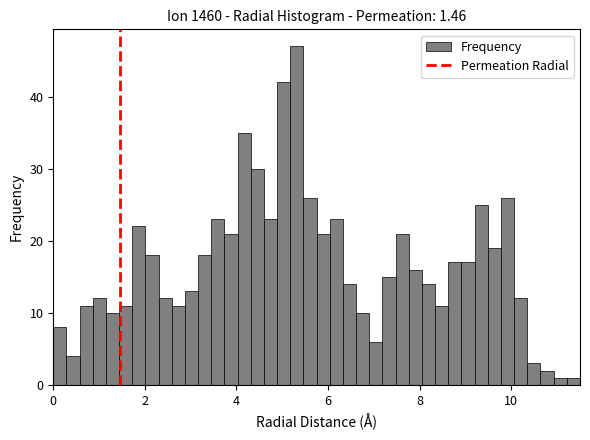

Around what value on the x-axis is the tallest bar? Give the approximate position of its centre, as read against the axis.

5.4